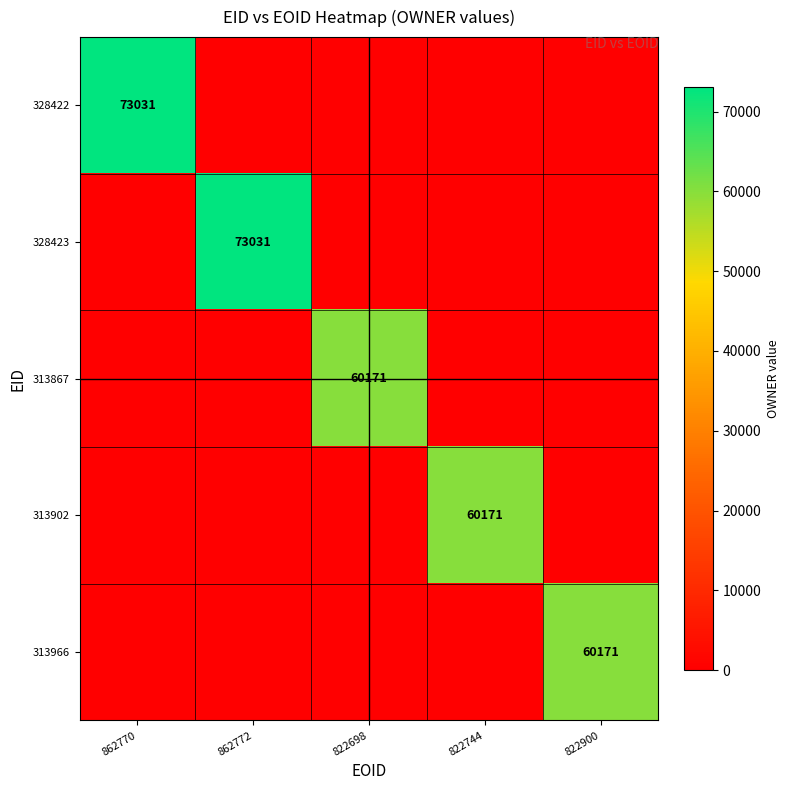

What is the difference between the highest and lowest values at 862772?

73031